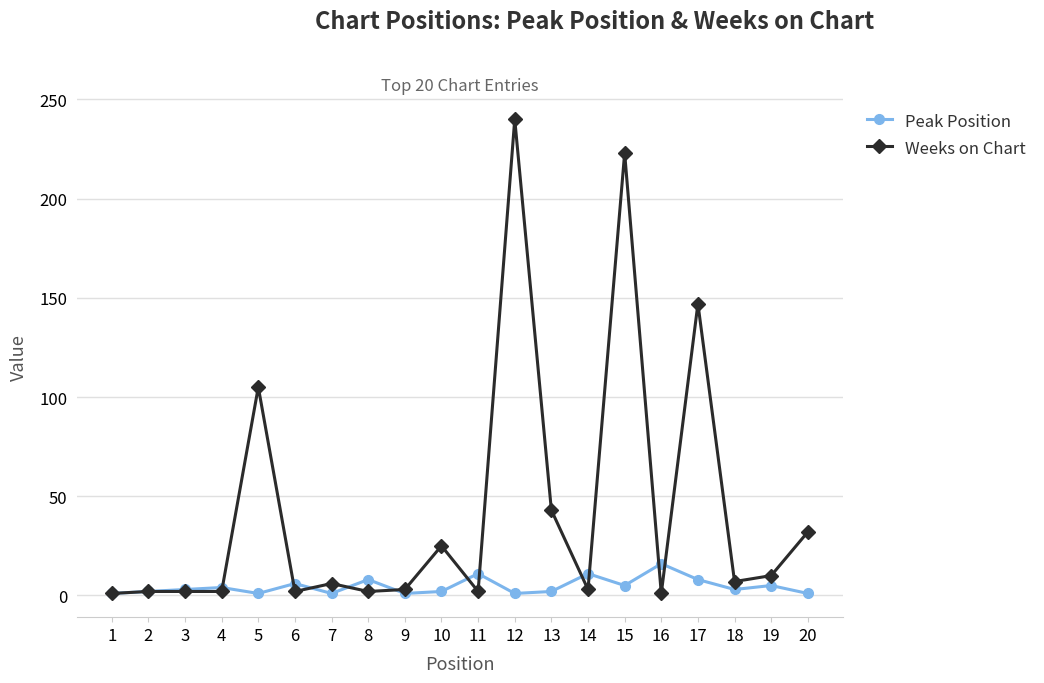

True or false: Peak Position has more than 1 points higher than both neighbors.

True